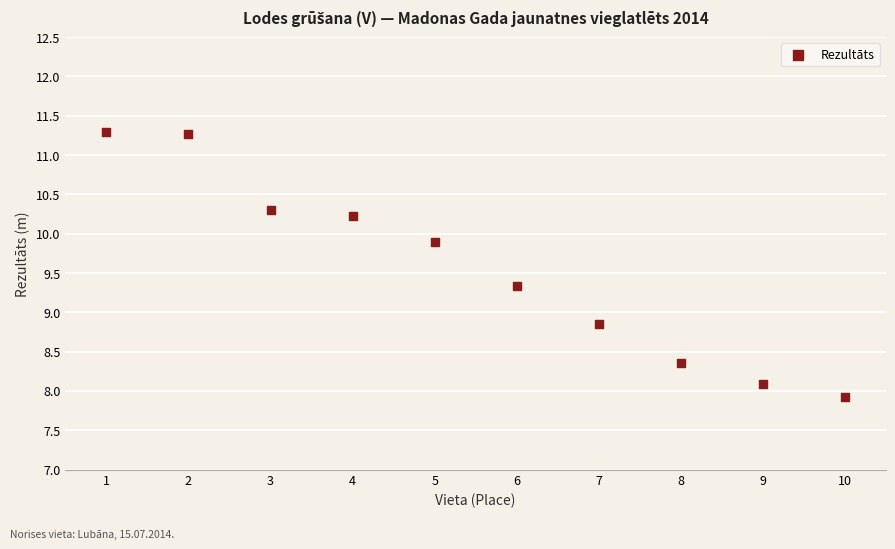

What is the range of Y values (max minus min)?

3.4